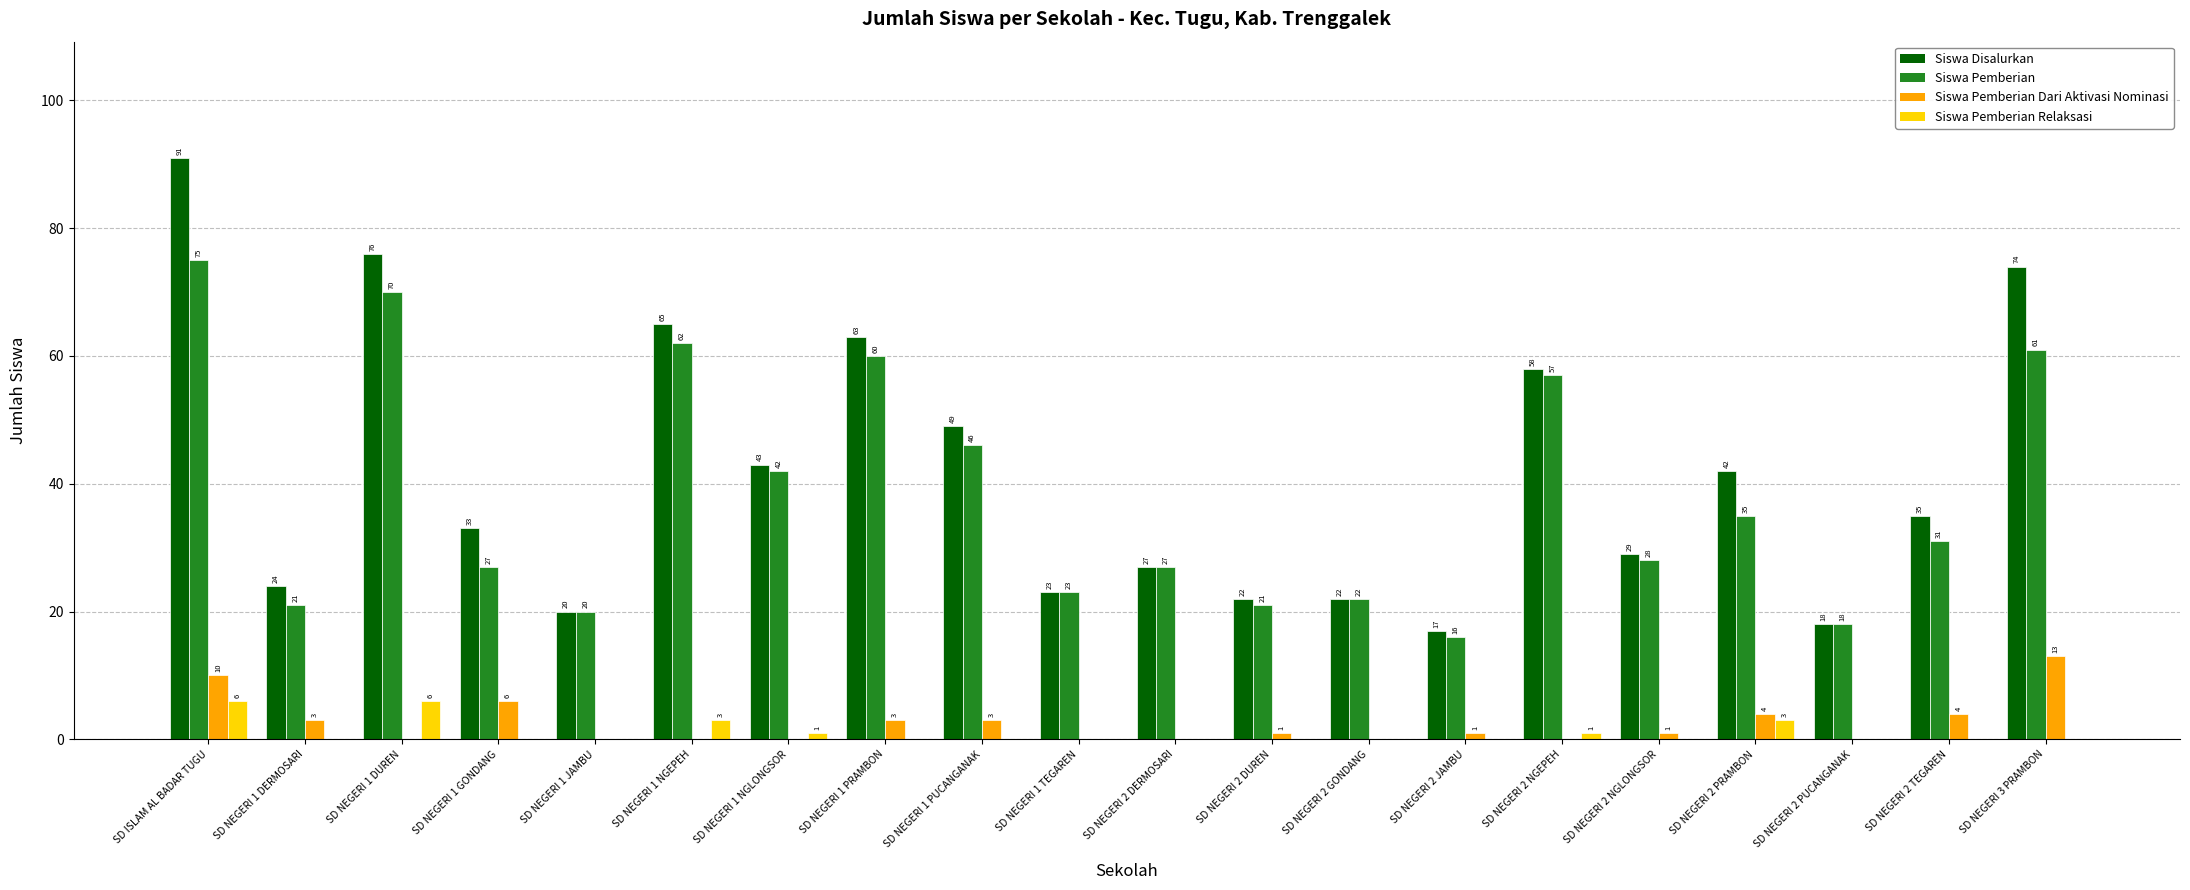

At which category is the sum across all series the highest?

SD ISLAM AL BADAR TUGU